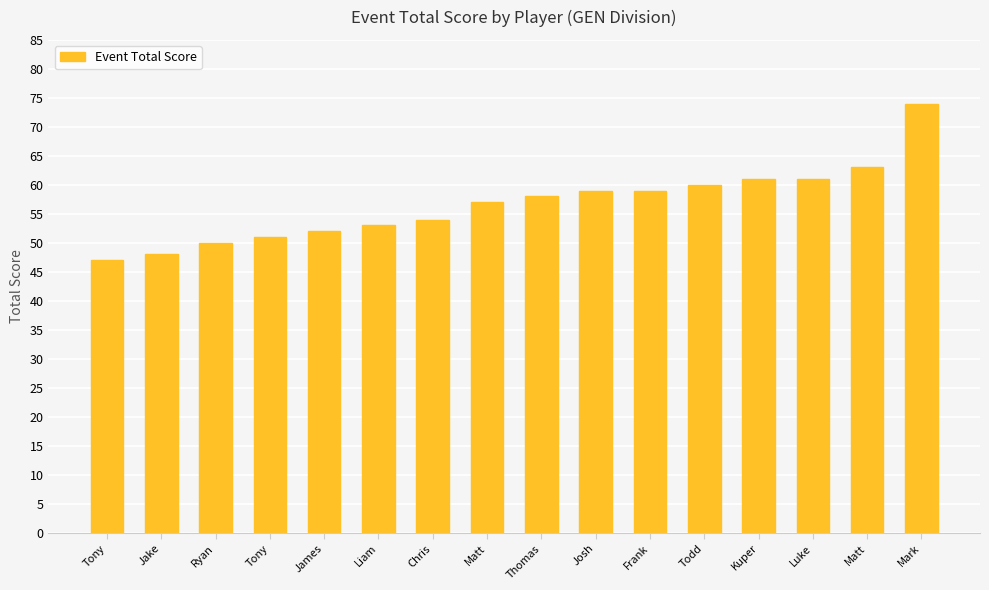

Where is the data nearest to the value 60?

Todd